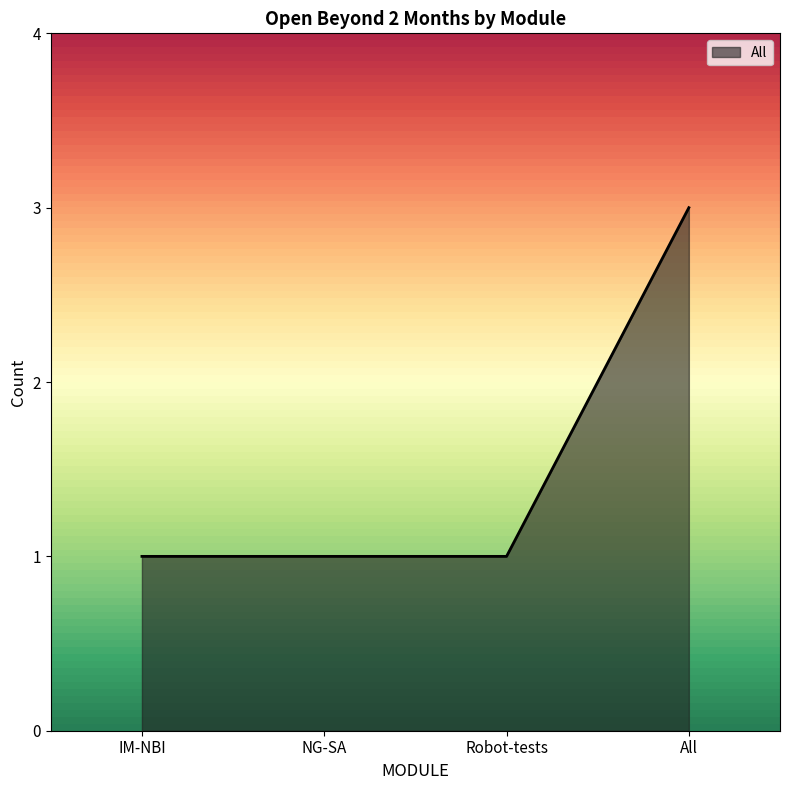

Reading left to right, what are all the values shown in this chart?

1	1	1	3